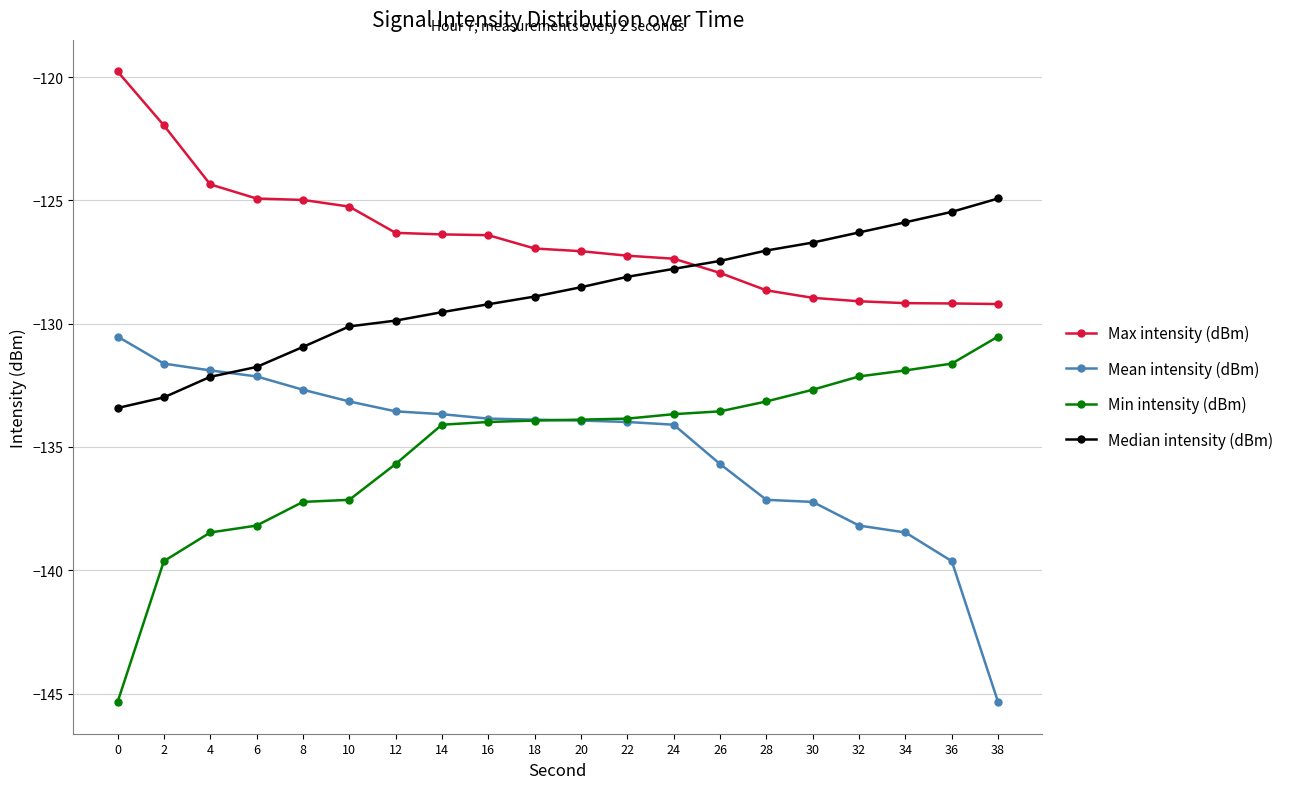

Is the value of Median intensity (dBm) at 2 greater than the value of Min intensity (dBm) at 18?

Yes